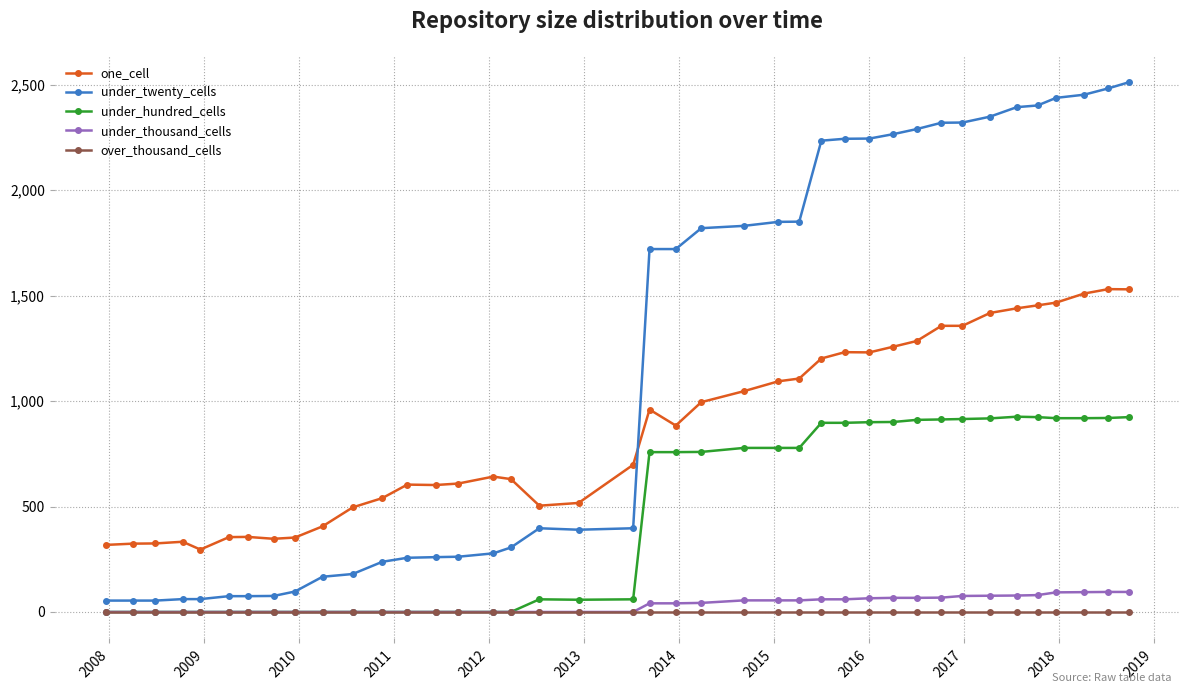

True or false: one_cell and over_thousand_cells intersect in this chart.

False